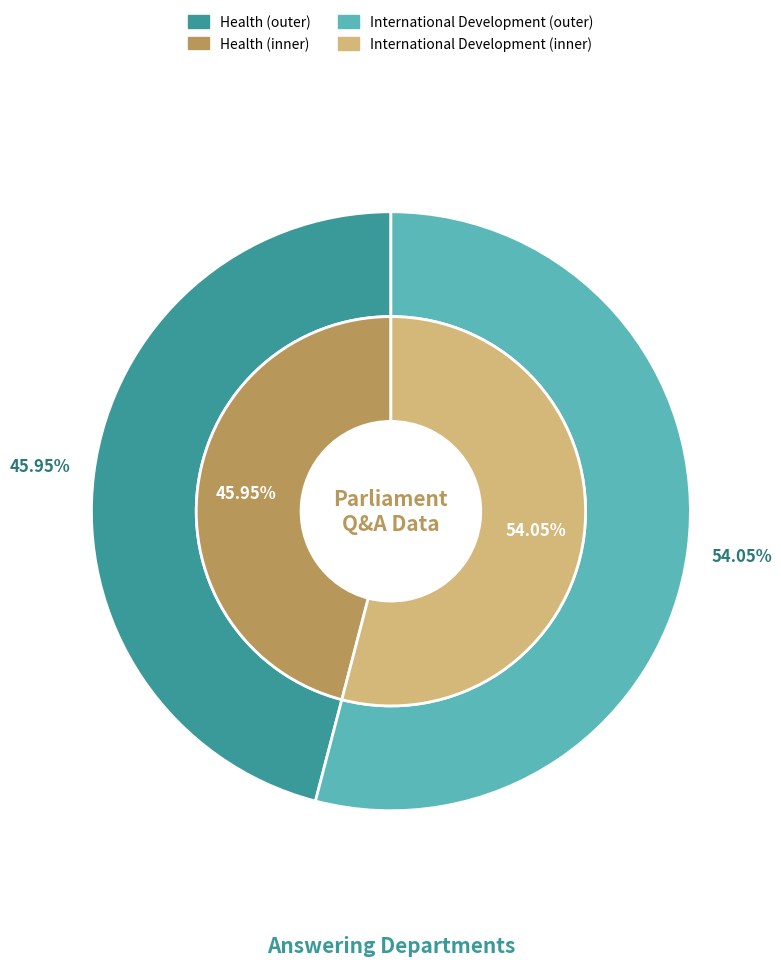

How many segments does this pie chart have?

2